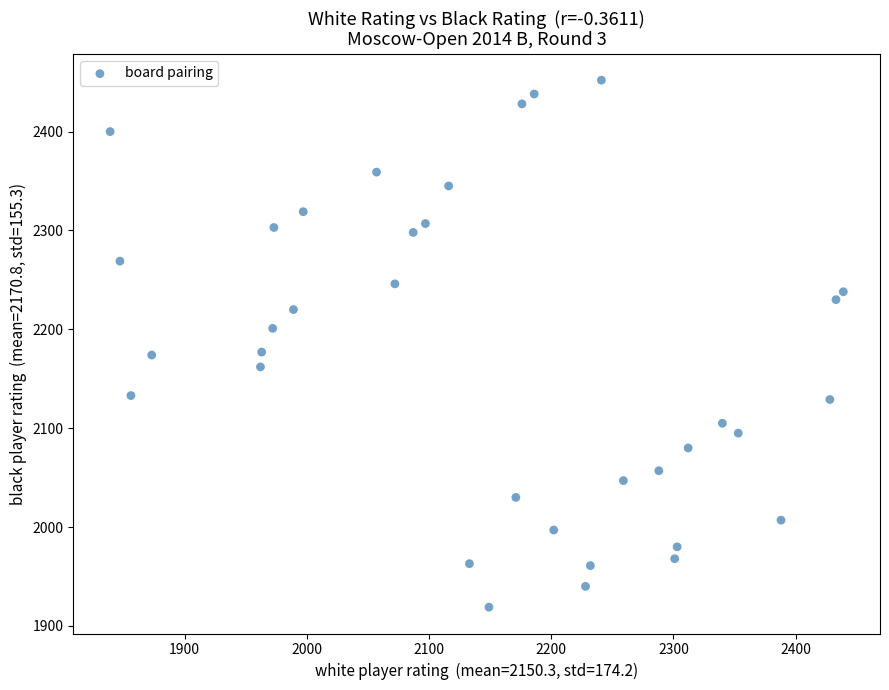

What is the range of Y values (max minus min)?

533